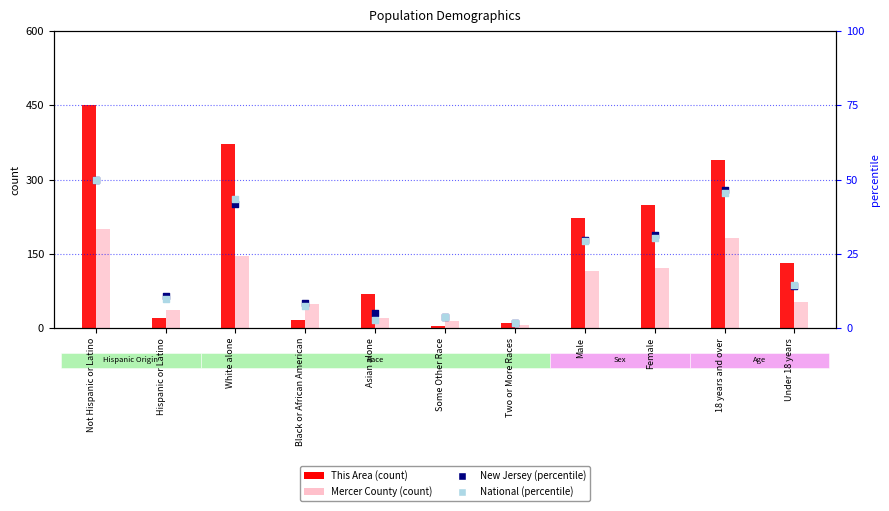

Which series contains the lowest Y value?

New Jersey